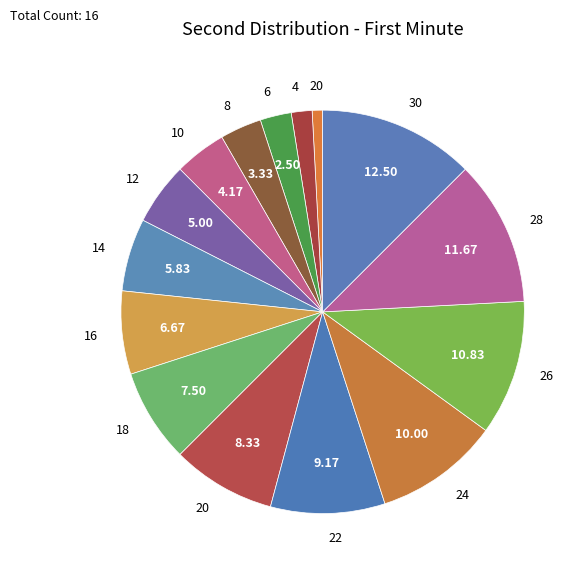

Is there any slice that represents more than half of the pie?

No